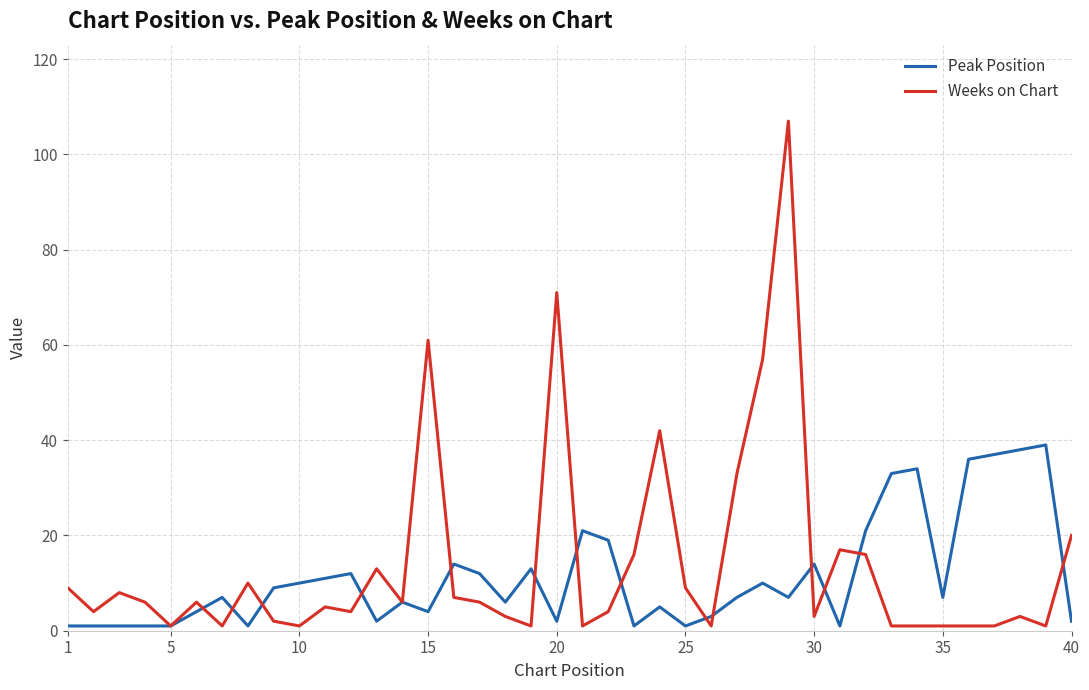

Which series has the widest spread of values?

Weeks on Chart